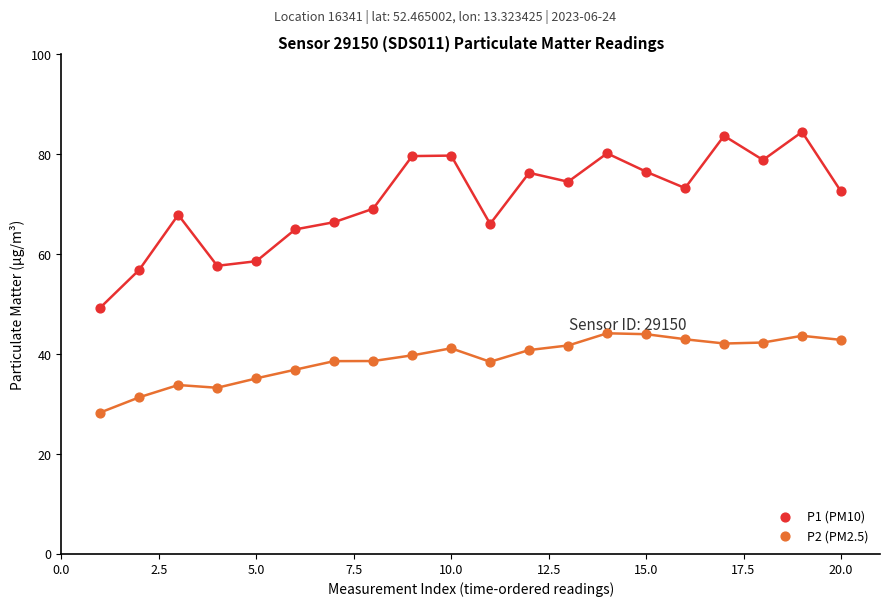

Which series reaches the maximum Y coordinate?

P1 (PM10)